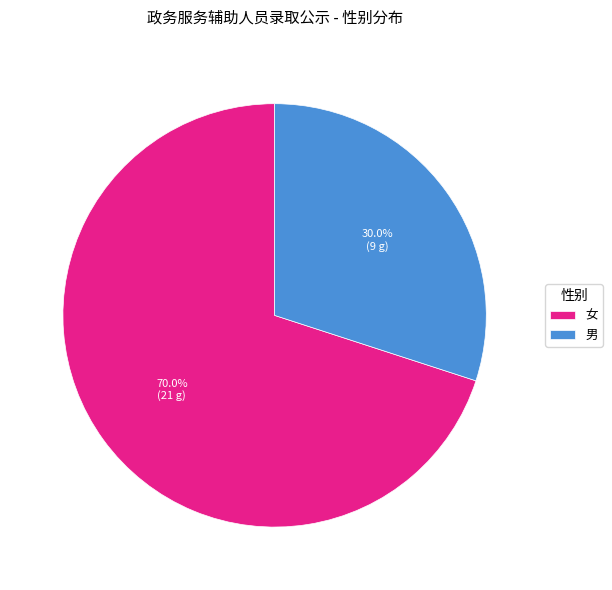

Is there any slice that represents more than half of the pie?

Yes